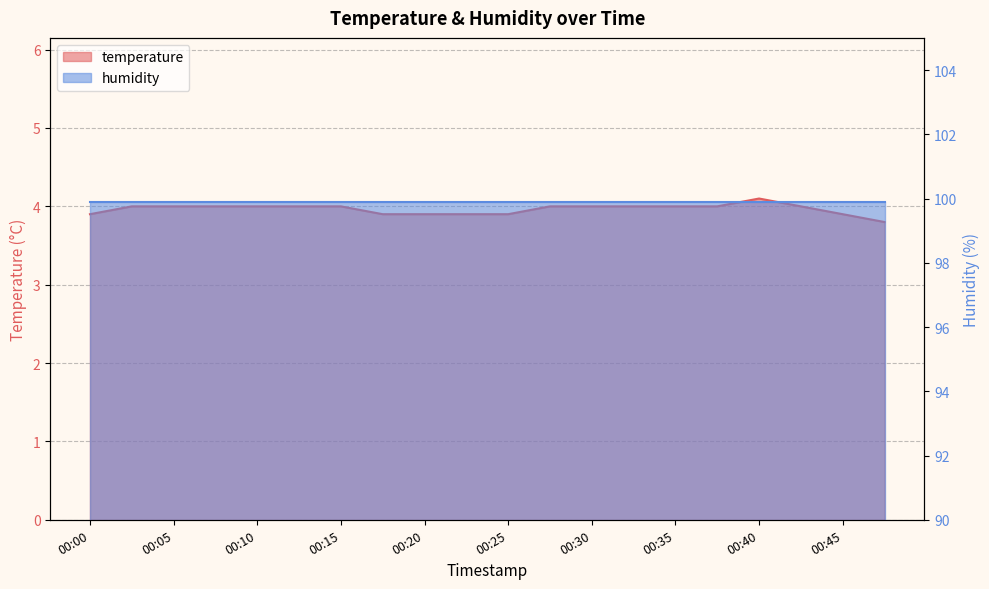

Where is the first local maximum?

00:40